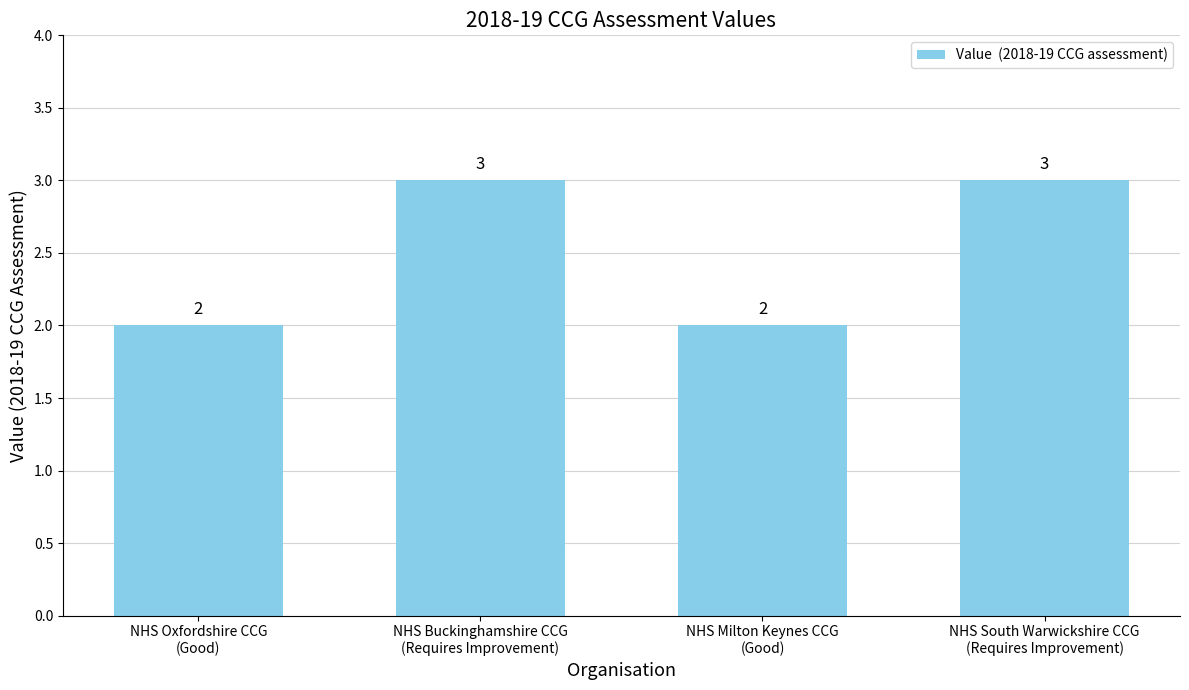

What is the approximate value at NHS Milton Keynes CCG
(Good)?

2